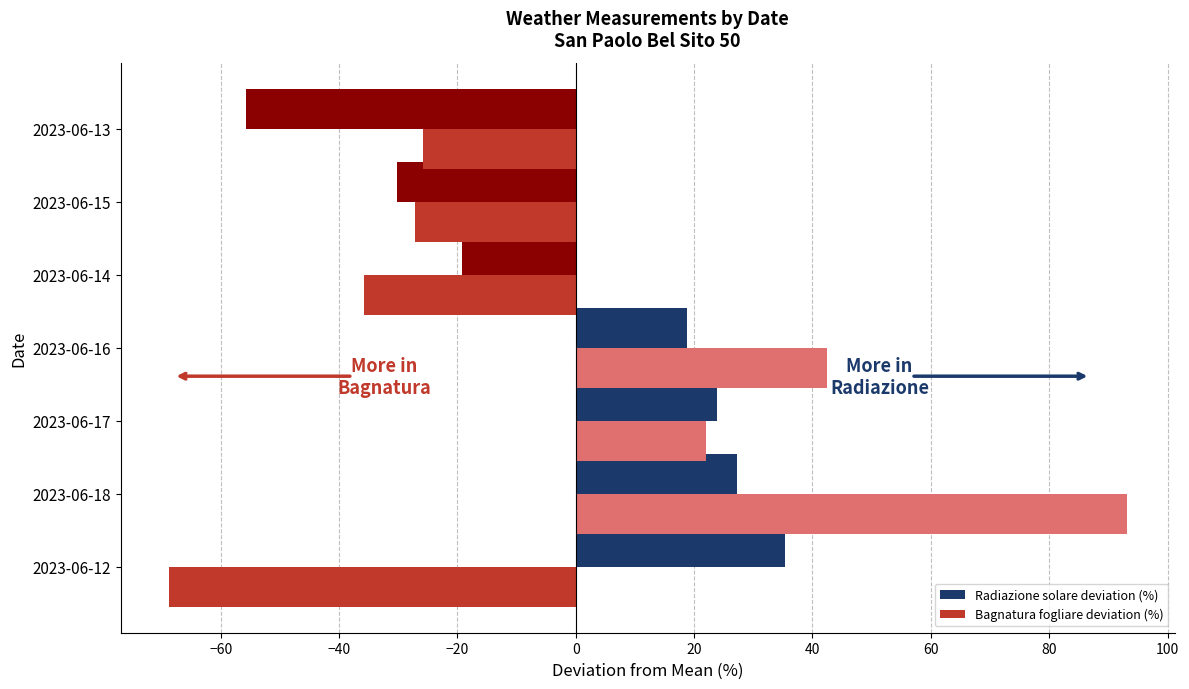

At 2023-06-14, list the series in order from largest to smallest.

Radiazione solare deviation (%), Bagnatura fogliare deviation (%)